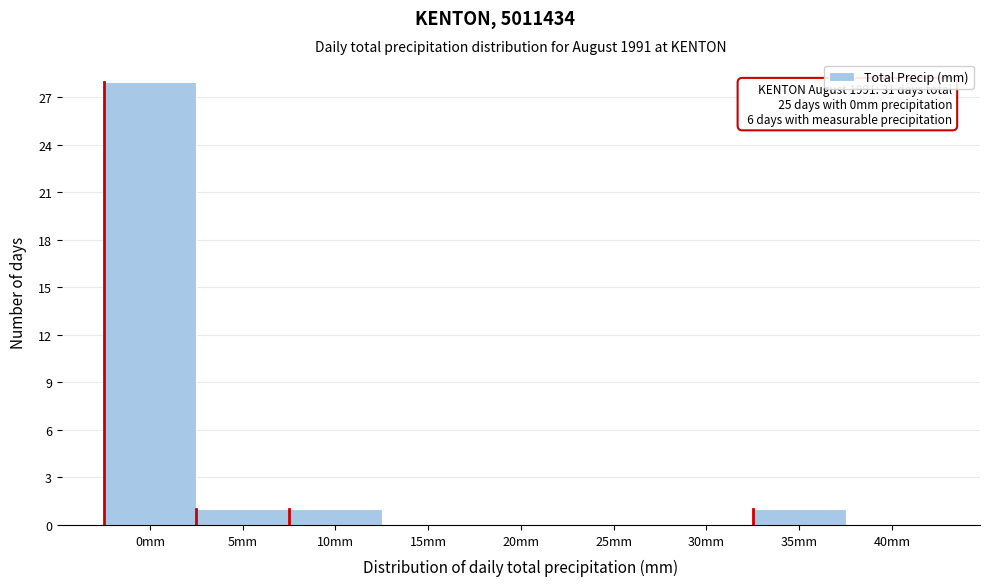

Reading right to left, transcribe all the data shown in this chart.

40mm=0	35mm=1	30mm=0	25mm=0	20mm=0	15mm=0	10mm=1	5mm=1	0mm=28